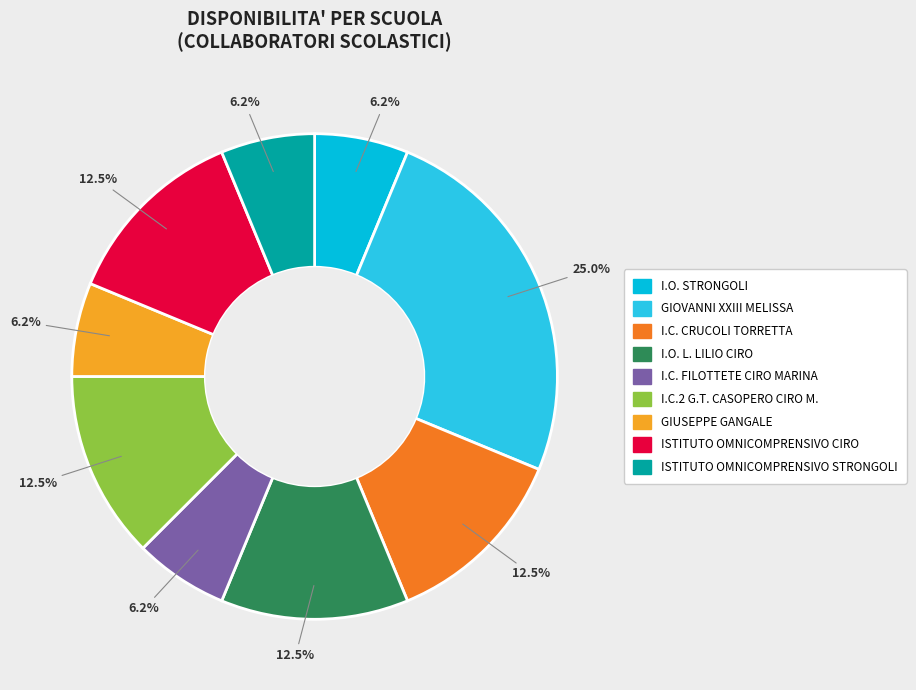

Do I.O. STRONGOLI and ISTITUTO OMNICOMPRENSIVO STRONGOLI together represent more than half of the pie?

No